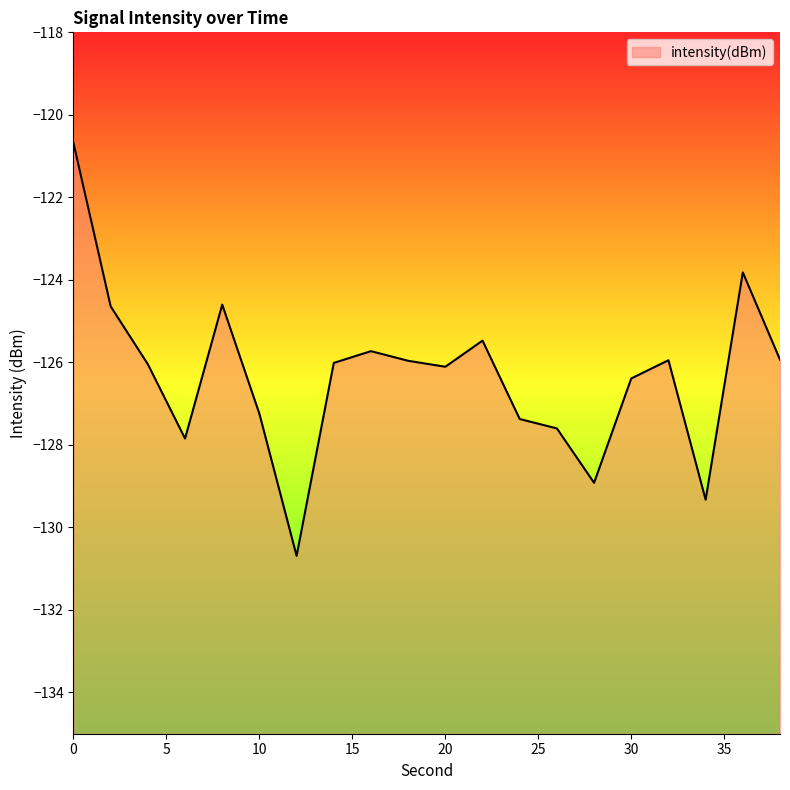

Where is the first local minimum?

6